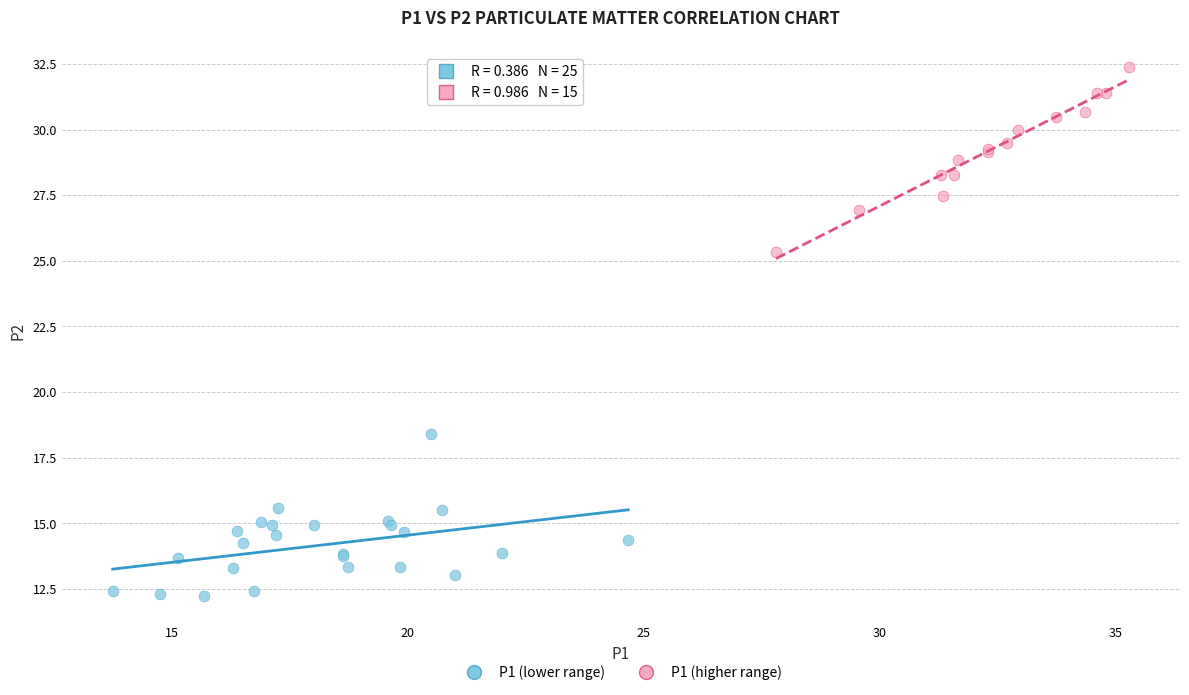

Which series contains the highest Y value?

P1 (higher range)